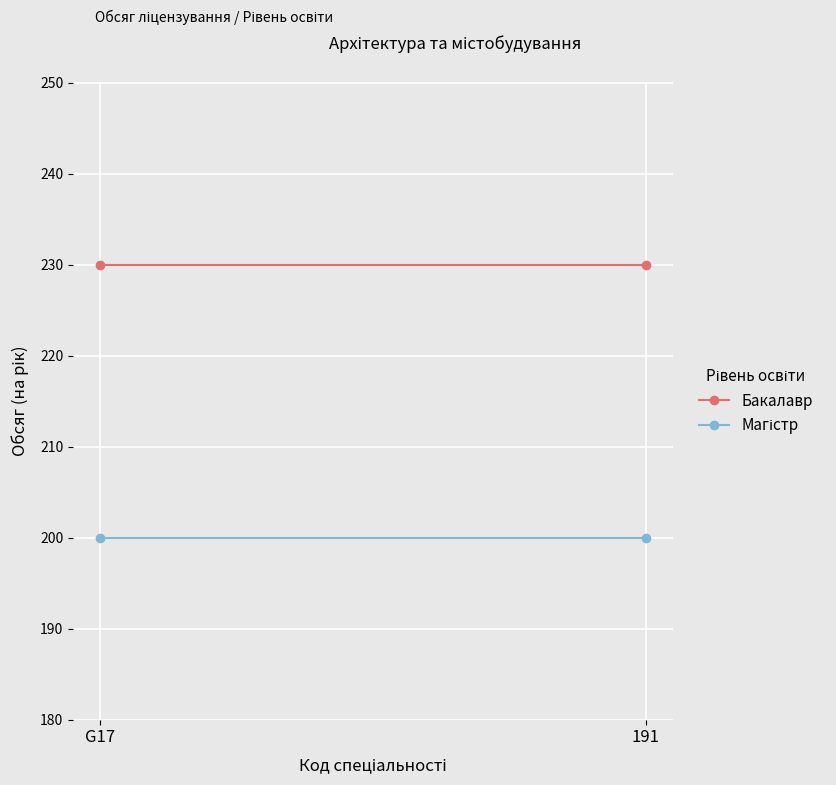

The Магістр series shows 200 at 191. True or false?

True